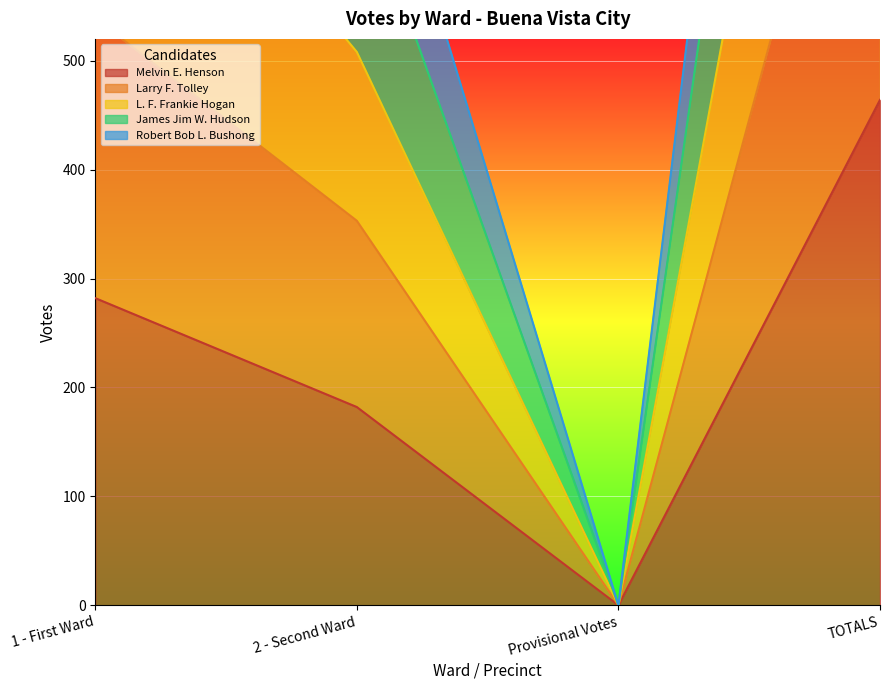

At which label does L. F. Frankie Hogan reach its minimum?

Provisional Votes